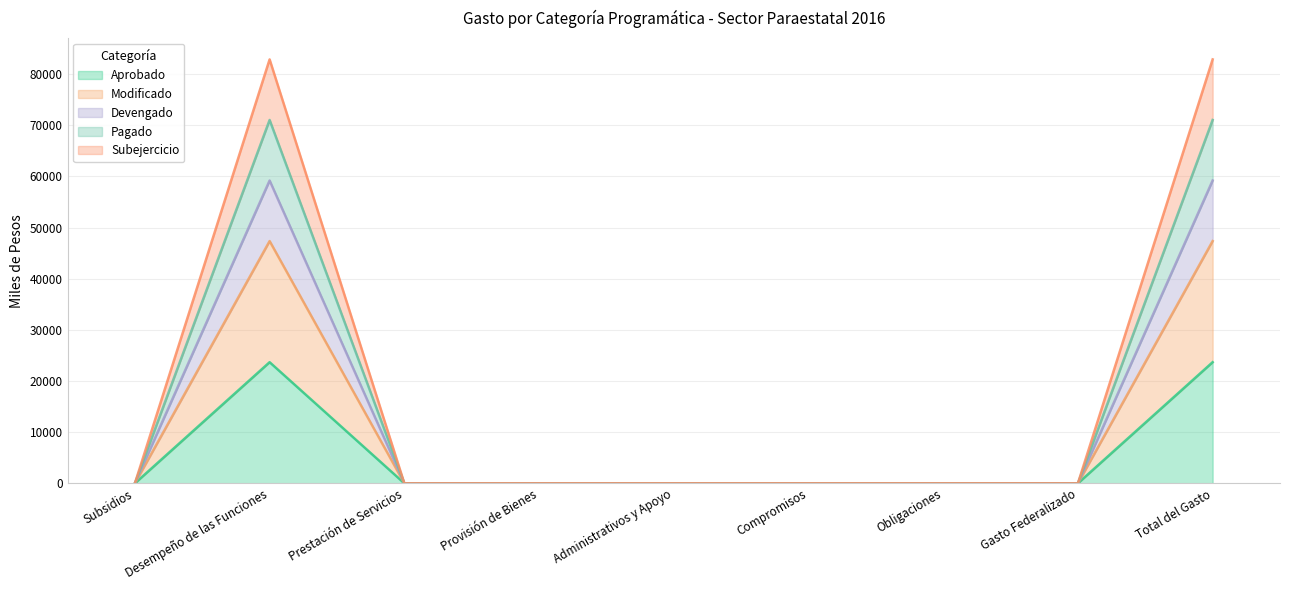

At which label does Subejercicio reach its peak?

Desempeño de las Funciones